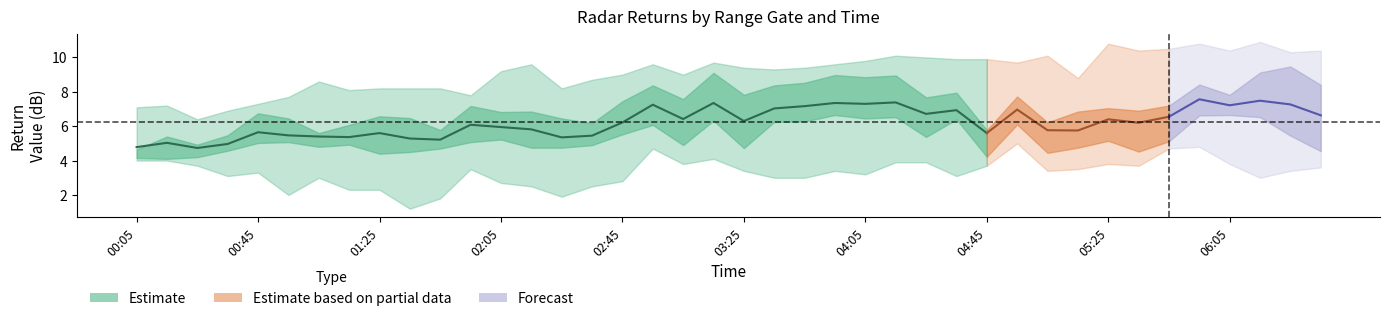

True or false: 3.034 has more than 1 interior local peaks.

True